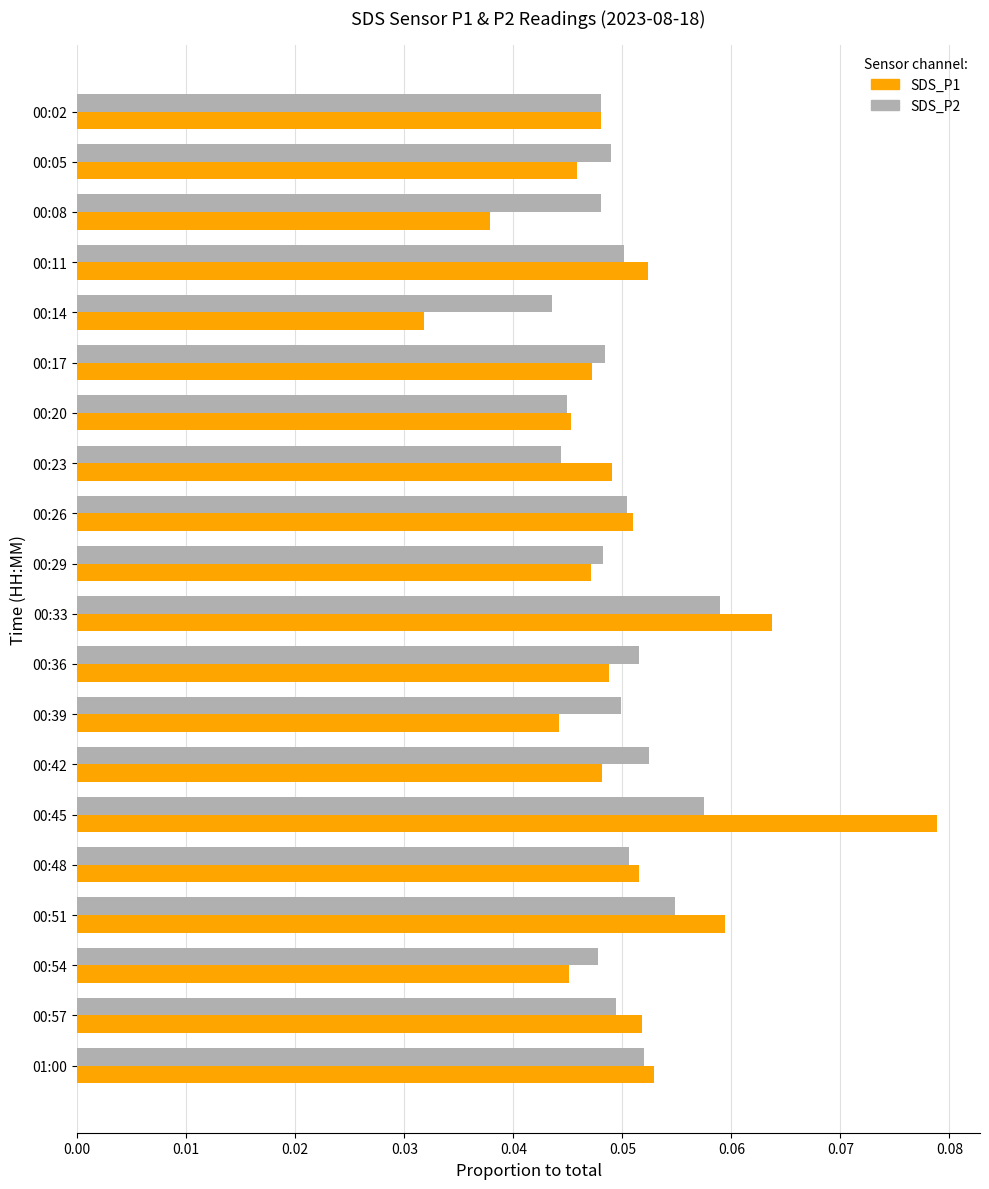

Rank the series at 00:42 from lowest to highest value.

SDS_P1, SDS_P2